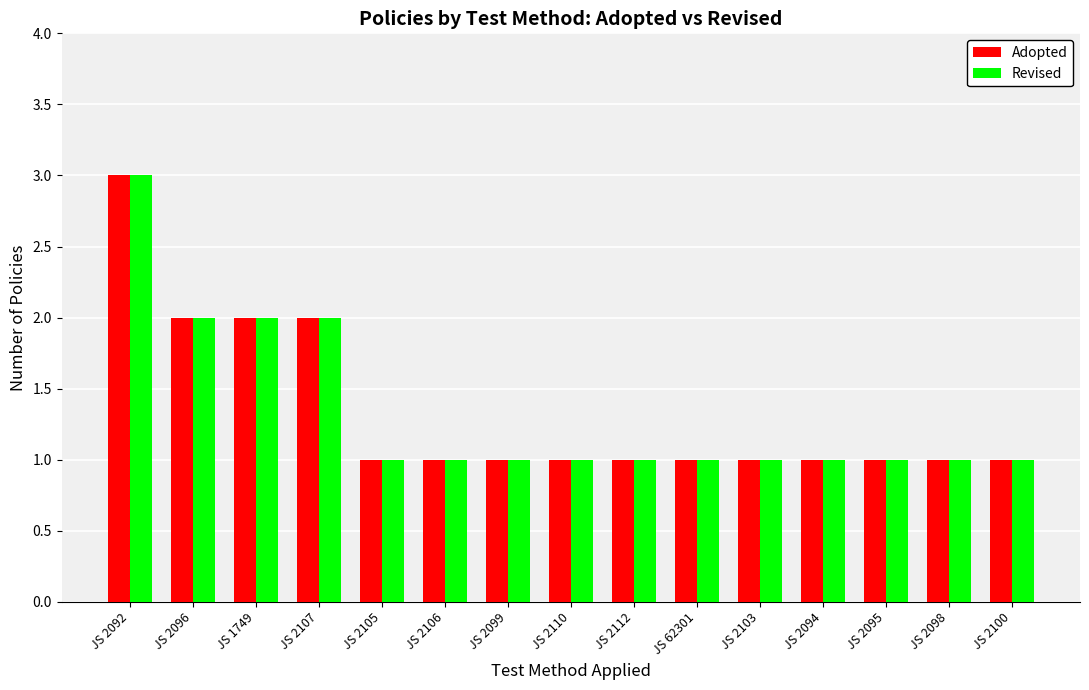

What is the difference between the second highest and minimum values in the Revised series?

1